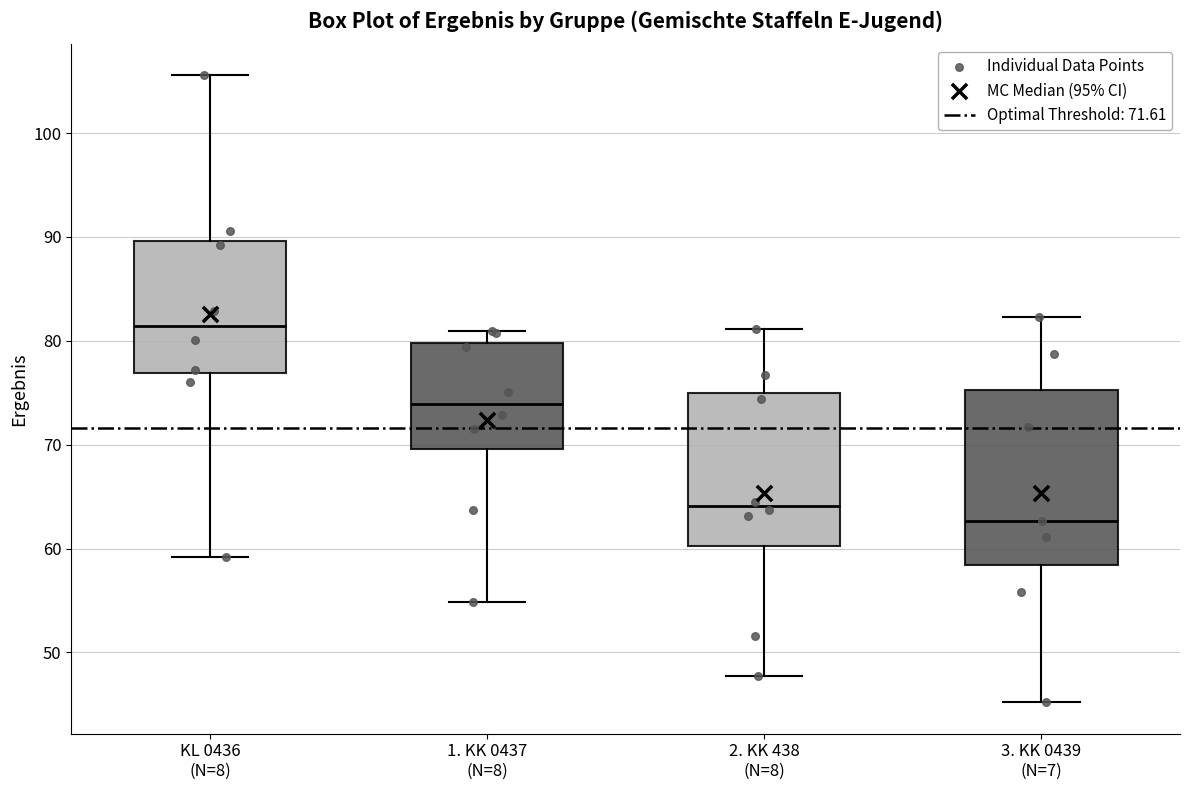

Which box's median line is the lowest?

3. KK 0439 (N=7)